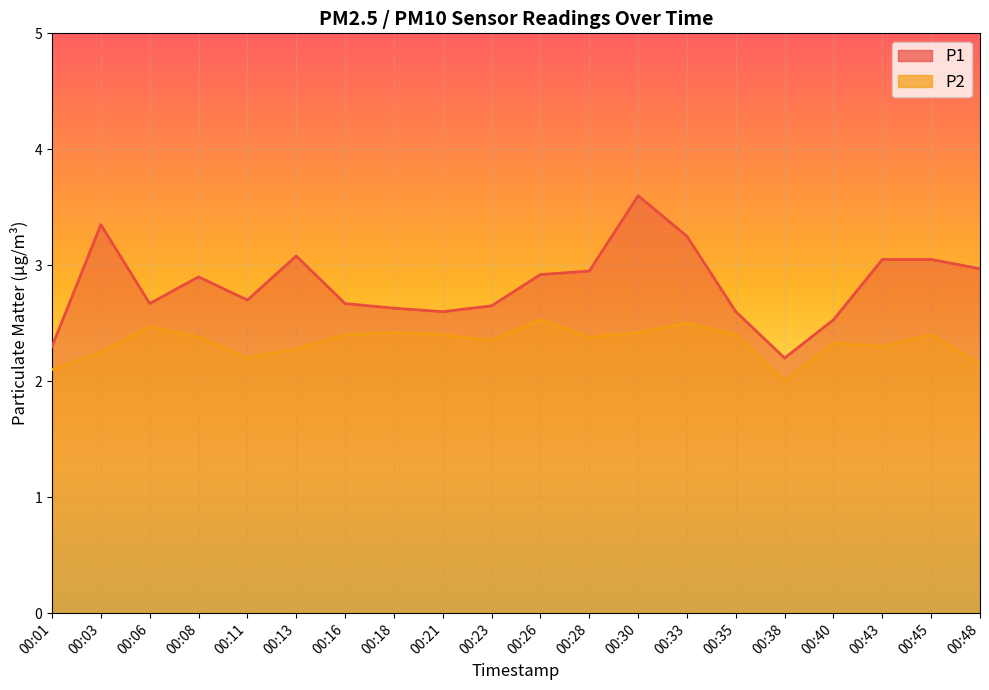

True or false: P1 and P2 cross at least once.

False